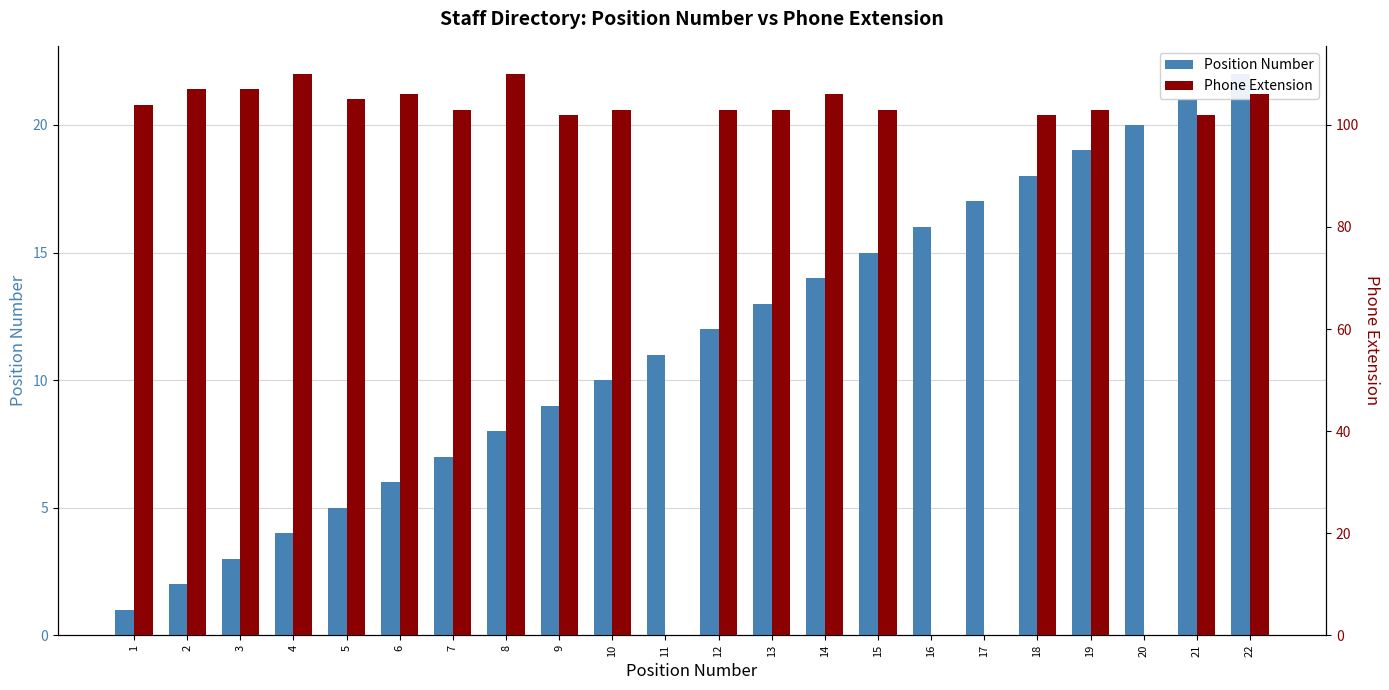

What is the value of the Position Number bar at the 5th from the left?

5